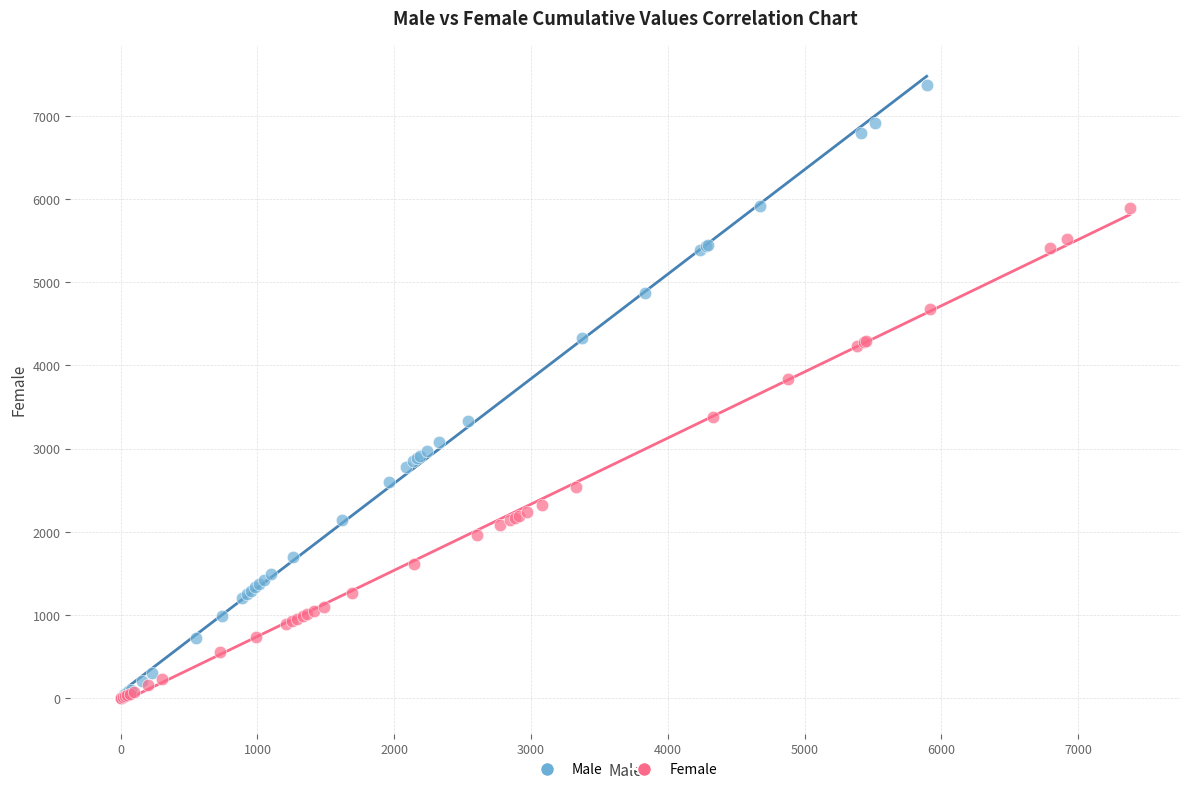

Which series reaches the maximum Y coordinate?

Male